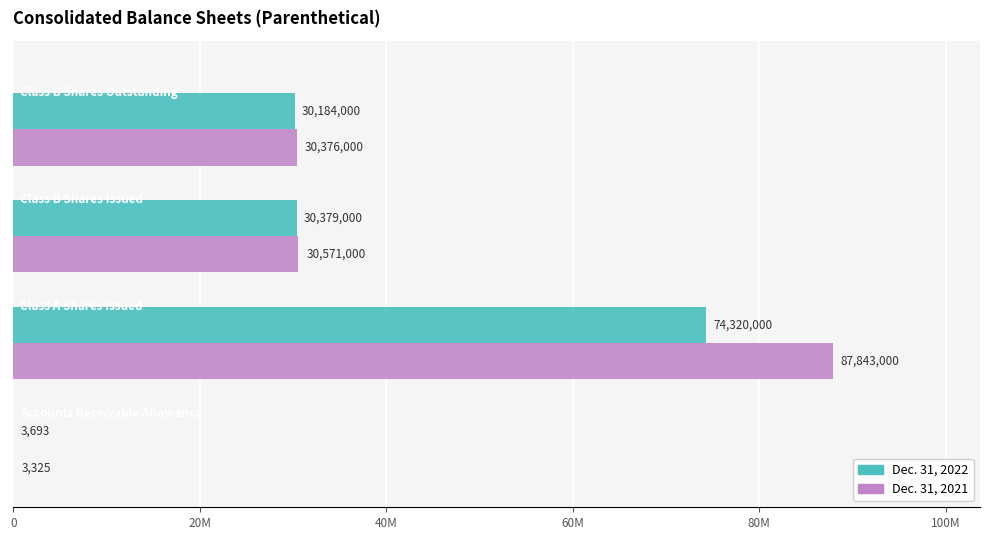

Rank the series at 60M from highest to lowest value.

Dec. 31, 2021, Dec. 31, 2022